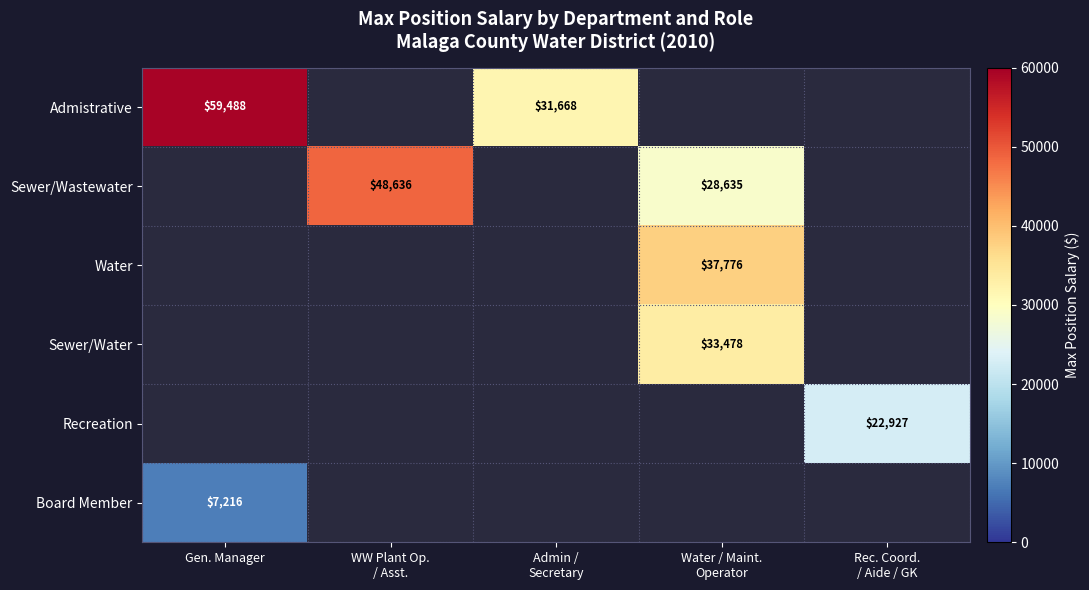

What is the smallest value displayed?

7216.0